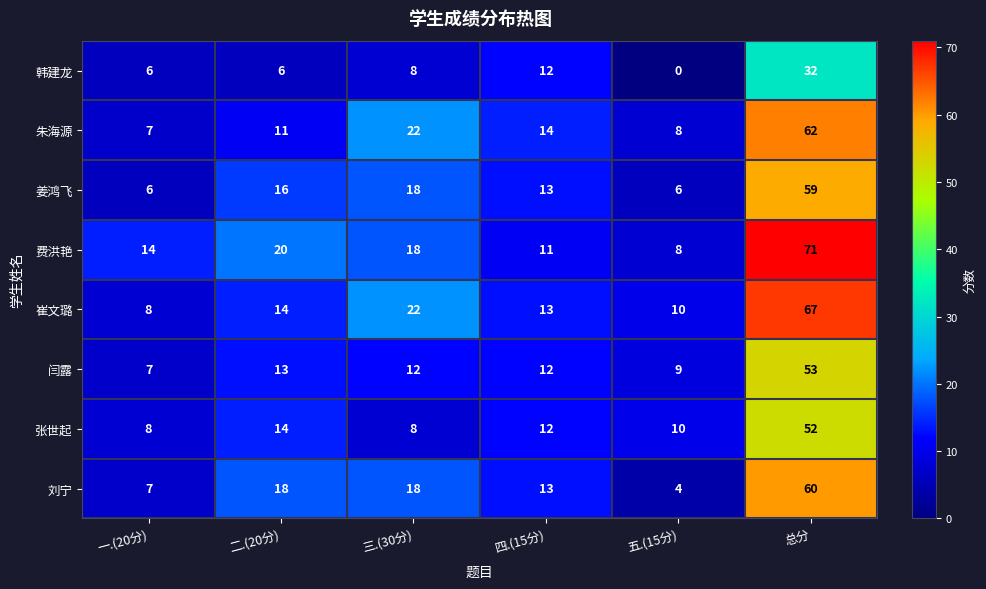

The value of 张世起 at 三.(30分) is 8. True or false?

True